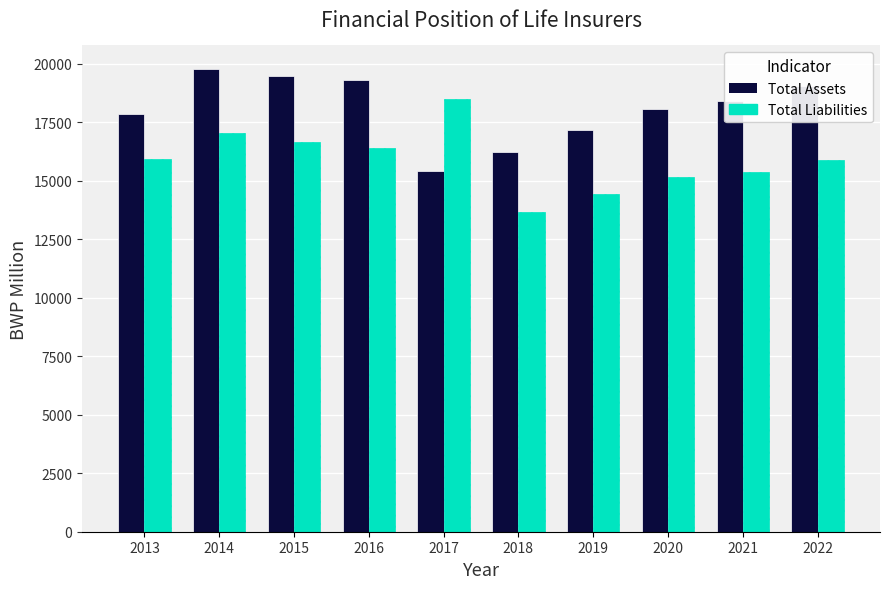

What is the total value across all series at 2021?

33778.6